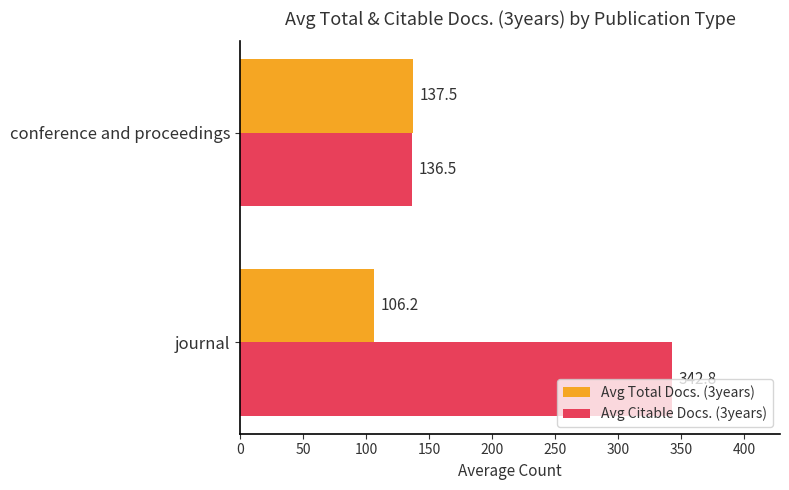

Is the value of Avg Total Docs. (3years) at journal greater than the value of Avg Citable Docs. (3years) at journal?

No